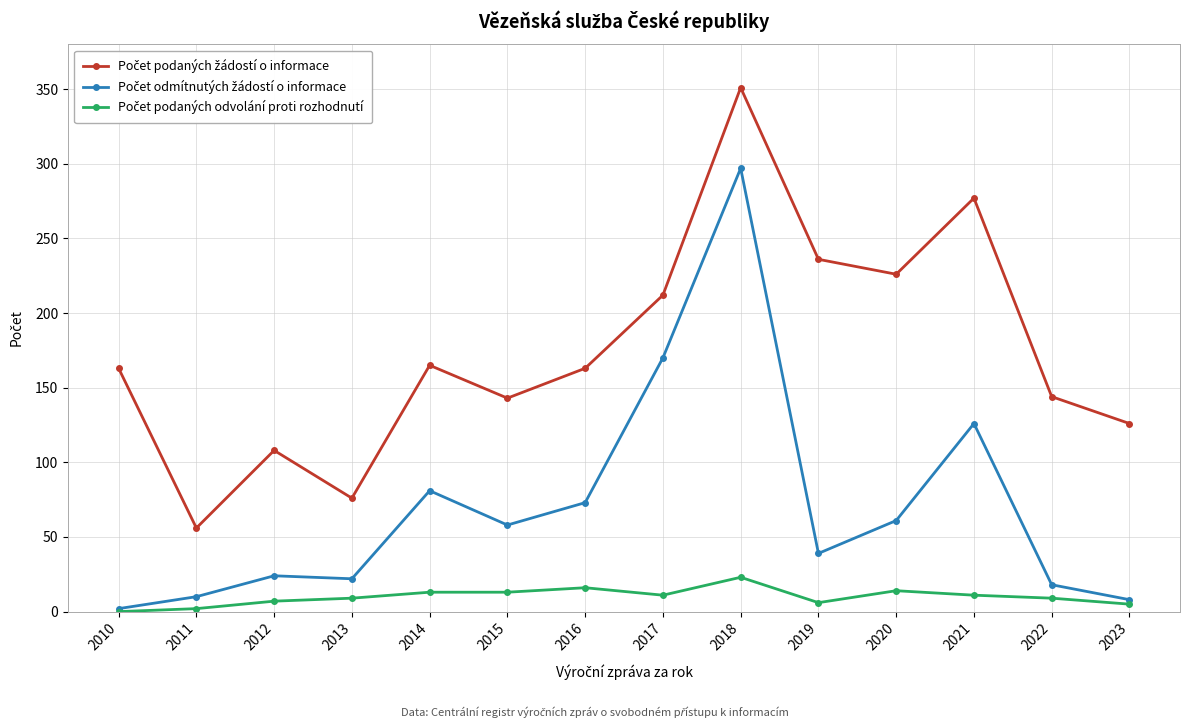

At how many categories does at least one series exceed 205?

5